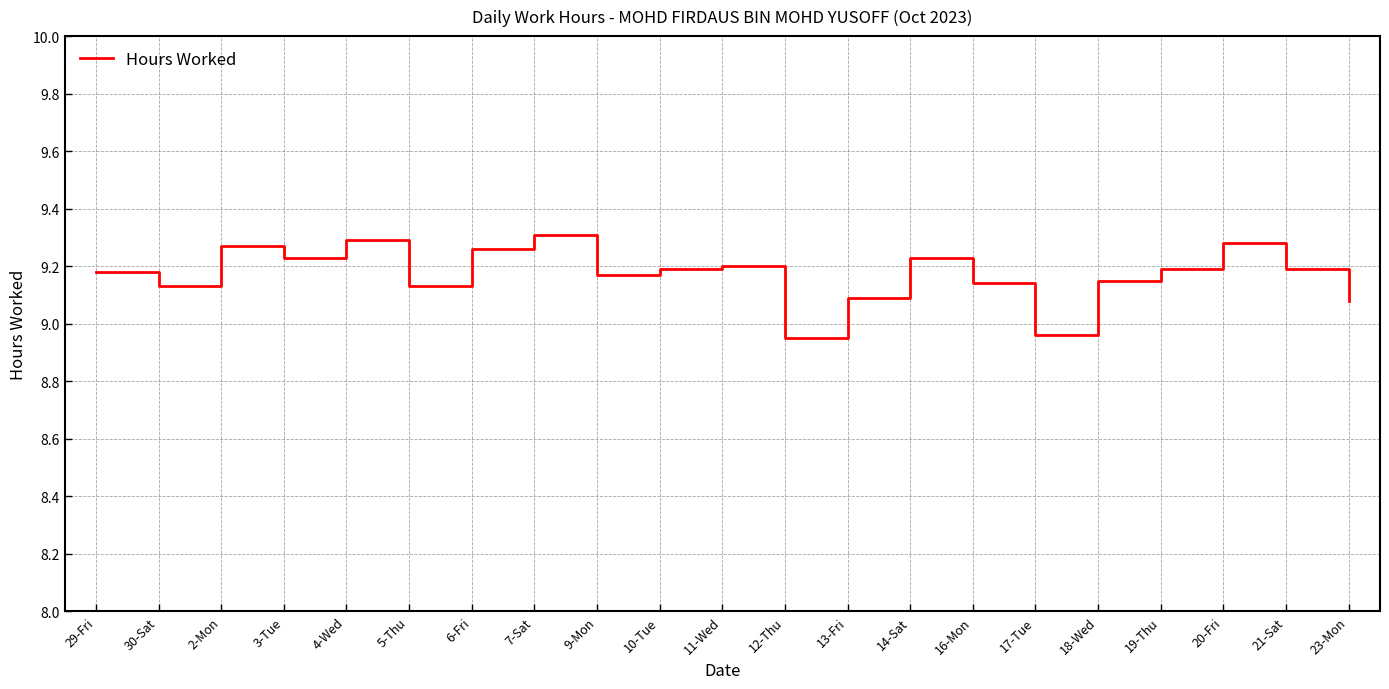

What position from the left is 13-Fri?

13